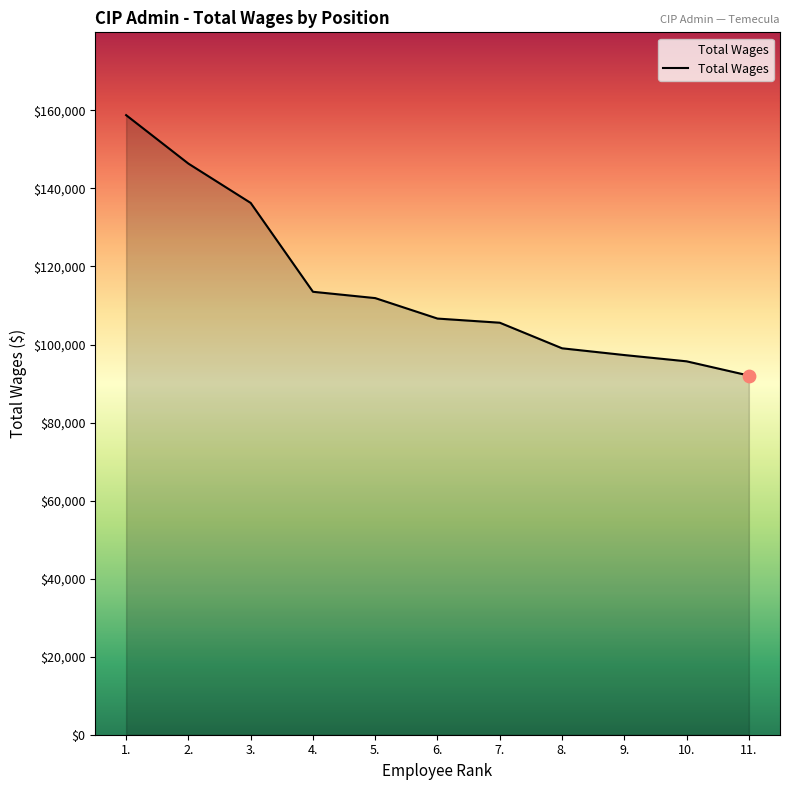

Between 1. and 11., which is larger?

1.